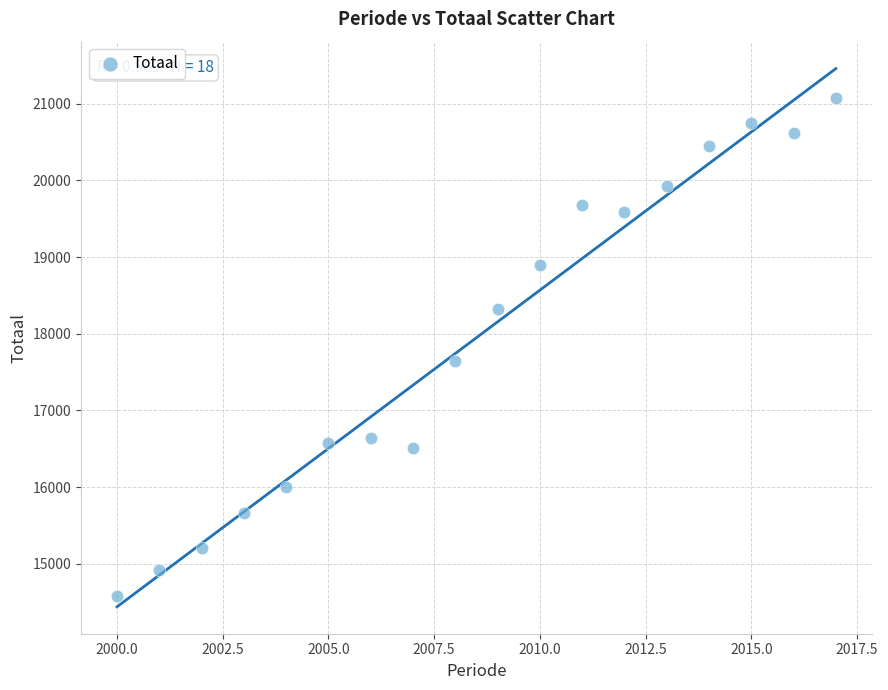

What is the range of Y values (max minus min)?

6481